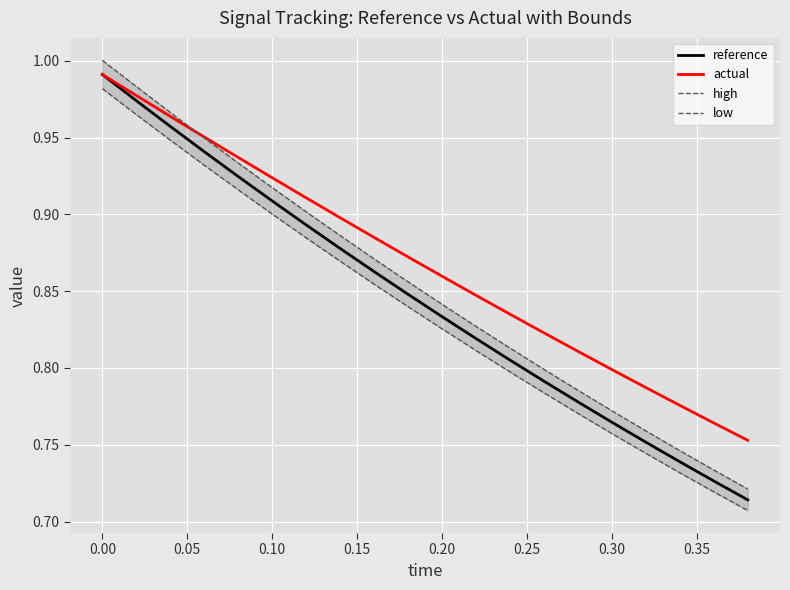

True or false: reference and high cross at least once.

False